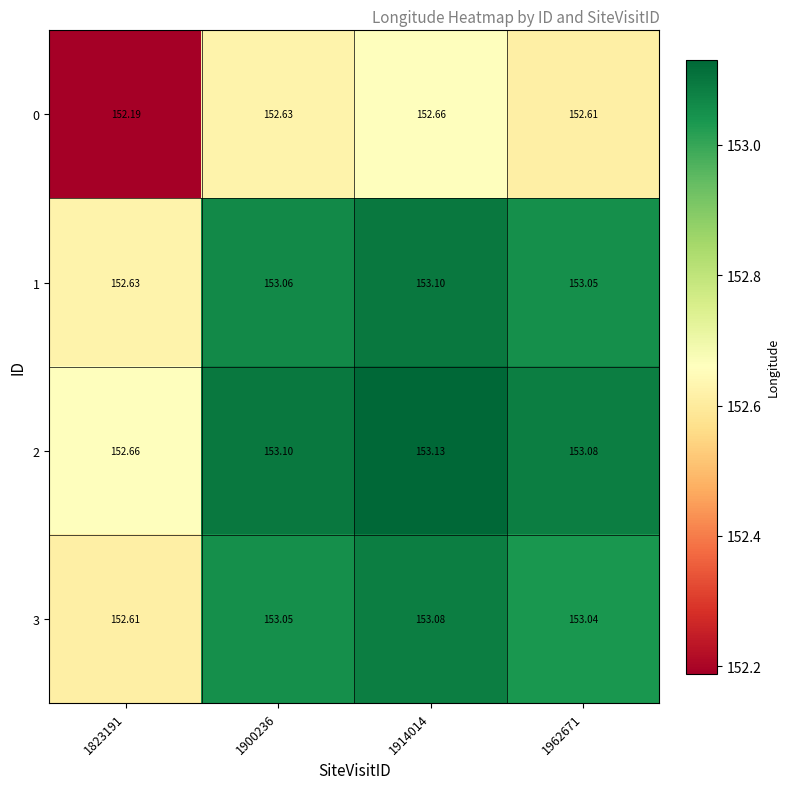

Is the value of 3 at 1823191 greater than the value of 0 at 1900236?

No